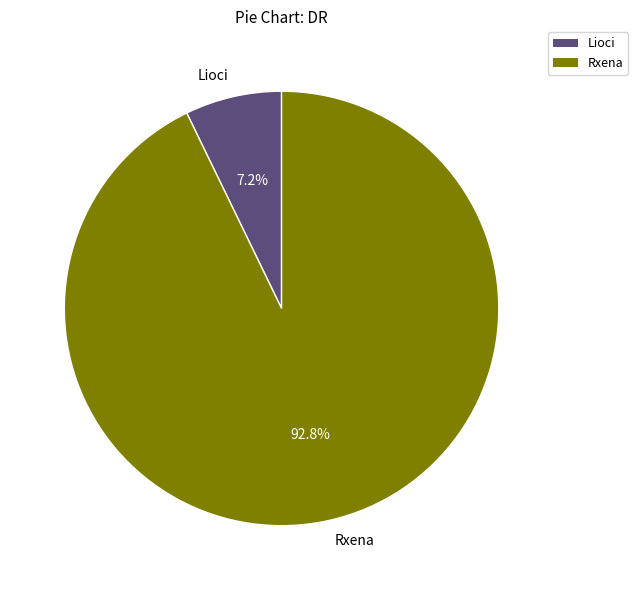

Which slice is the smallest?

Lioci